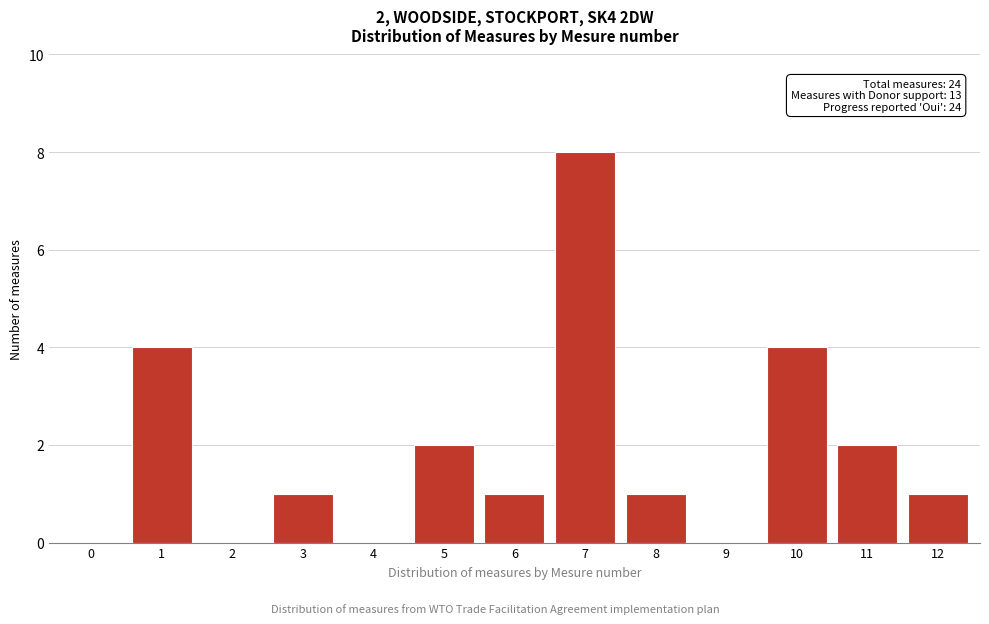

Reading left to right, transcribe all the data shown in this chart.

0=0	1=4	2=0	3=1	4=0	5=2	6=1	7=8	8=1	9=0	10=4	11=2	12=1